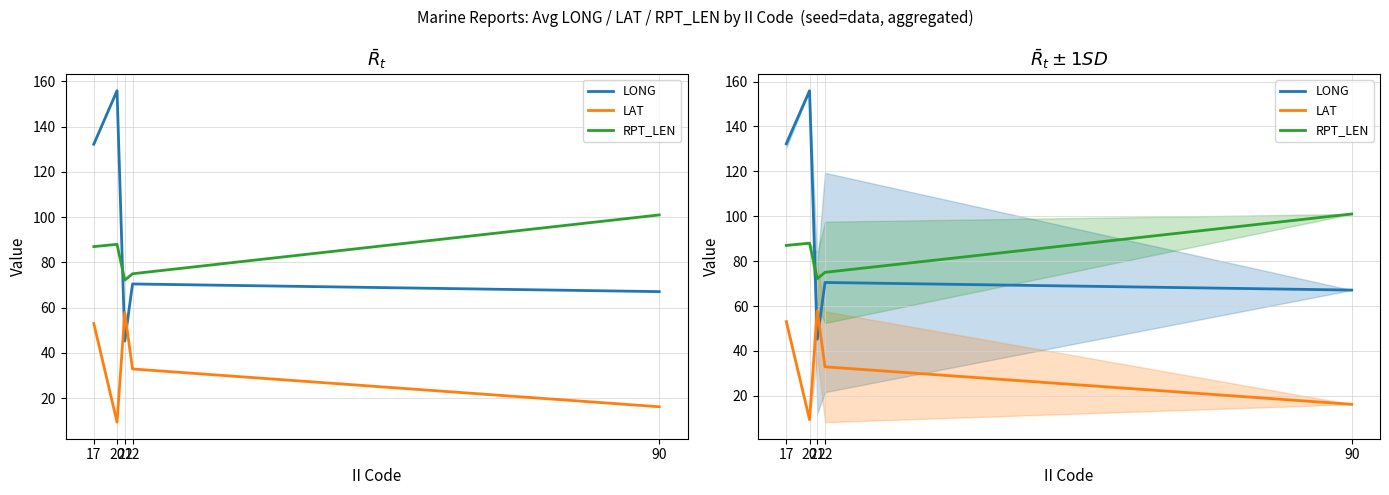

Reading left to right, extract all data points from this chart.

LONG: 132.3	155.9	45.2	70.5	67.1
LAT: 53.0	9.4	57.9	32.9	16.2
RPT_LEN: 87.0	88.0	72.2	75.0	101.0